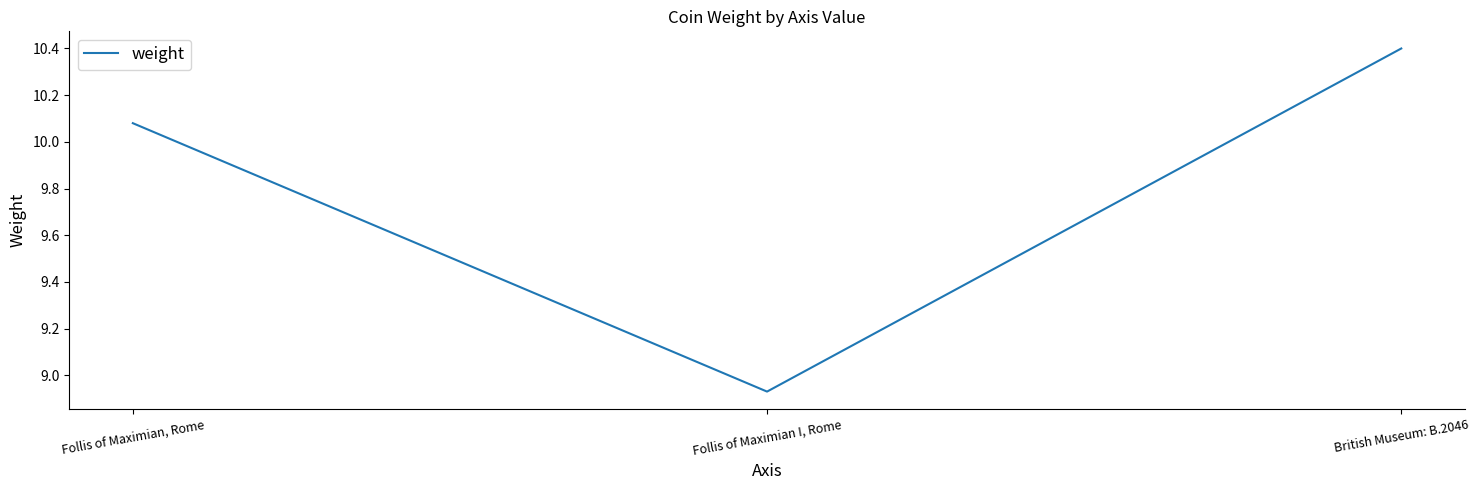

List the labels in order of value, largest first.

British Museum: B.2046, Follis of Maximian, Rome, Follis of Maximian I, Rome